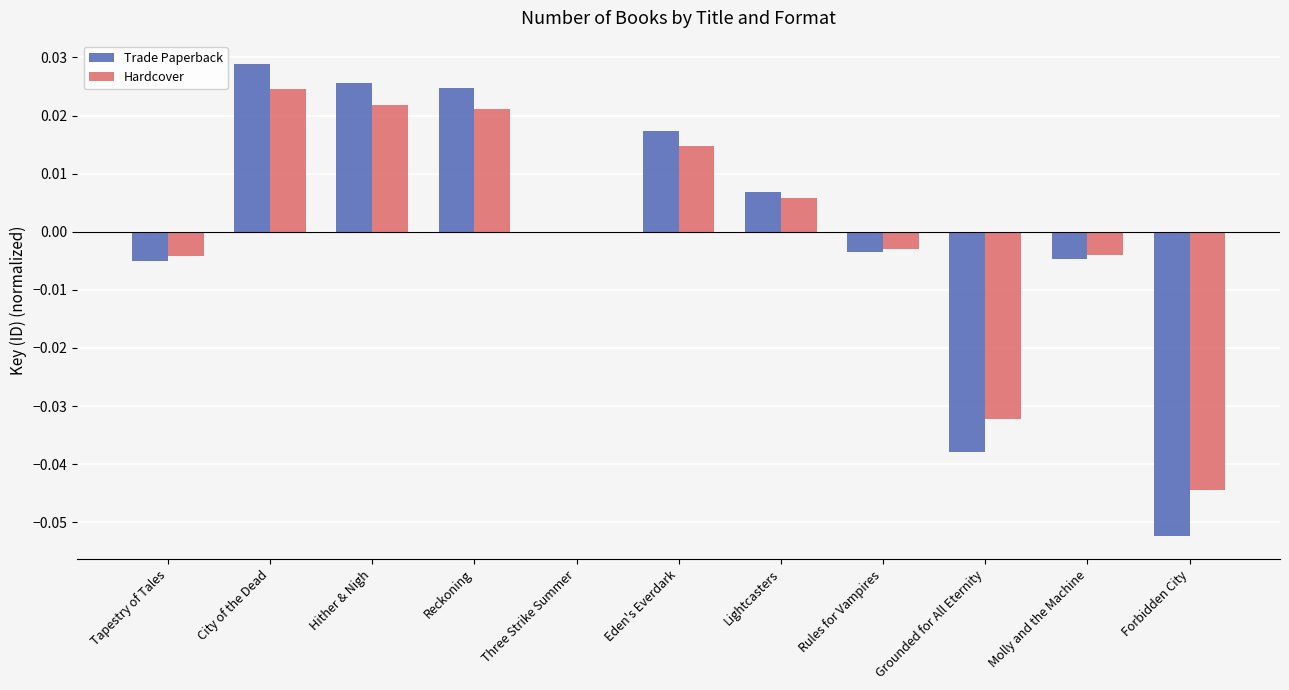

What are all the series names shown in the legend?

Trade Paperback, Hardcover